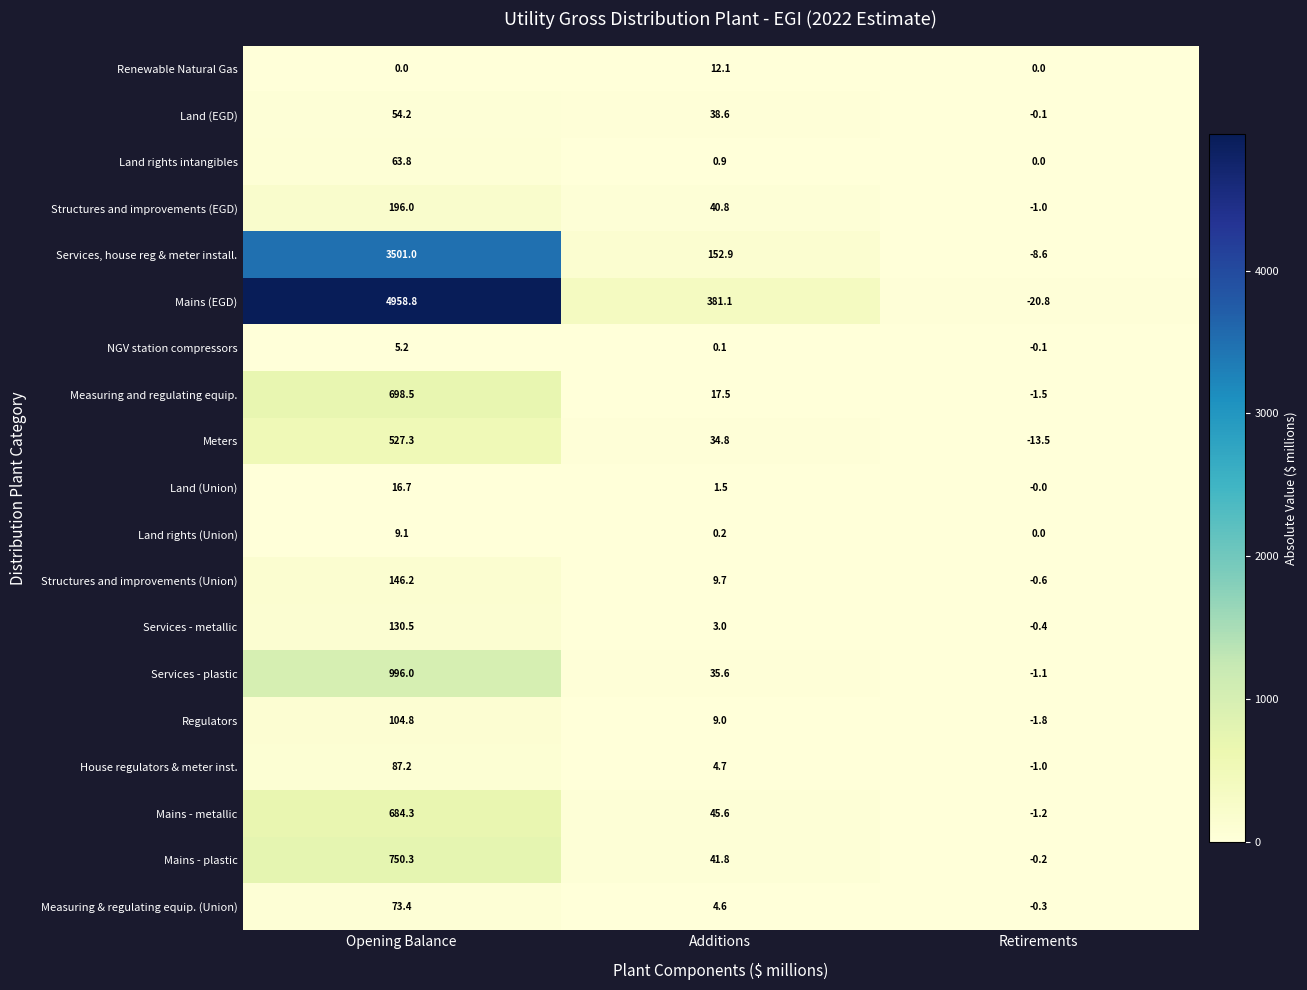

How many series are shown in this chart?

19